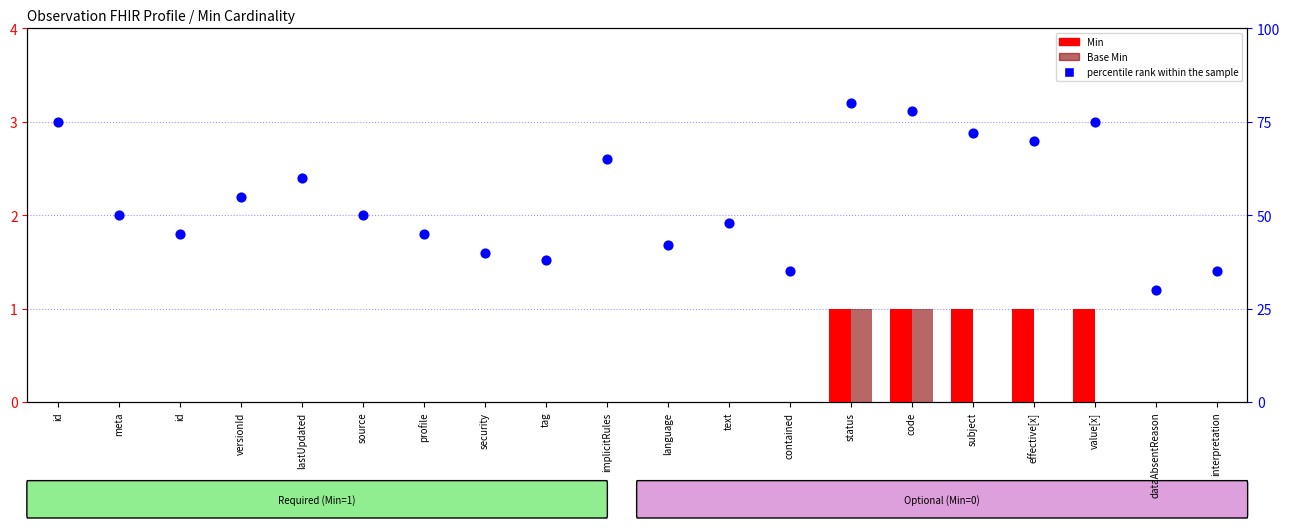

Which series contains the lowest Y value?

Min